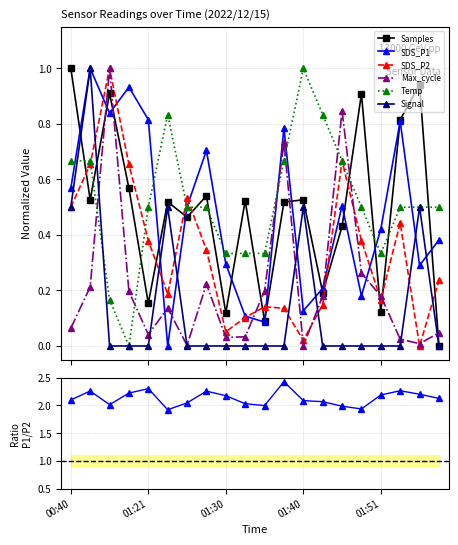

Reading right to left, list all the values displayed in this chart.

Samples: 01:58=0.0	01:56=0.9	01:53=0.8	01:51=0.1	01:48=0.9	01:46=0.4	01:43=0.2	01:40=0.5	01:38=0.5	01:35=0.1	01:33=0.5	01:30=0.1	01:28=0.5	01:25=0.5	01:23=0.5	01:21=0.2	00:51=0.6	00:48=0.9	00:43=0.5	00:40=1.0
SDS_P1: 01:58=0.4	01:56=0.3	01:53=0.8	01:51=0.4	01:48=0.2	01:46=0.5	01:43=0.2	01:40=0.1	01:38=0.8	01:35=0.1	01:33=0.1	01:30=0.3	01:28=0.7	01:25=0.5	01:23=0.0	01:21=0.8	00:51=0.9	00:48=0.8	00:43=1.0	00:40=0.6
SDS_P2: 01:58=0.2	01:56=0.0	01:53=0.4	01:51=0.2	01:48=0.4	01:46=0.7	01:43=0.1	01:40=0.0	01:38=0.1	01:35=0.1	01:33=0.1	01:30=0.1	01:28=0.3	01:25=0.5	01:23=0.2	01:21=0.4	00:51=0.7	00:48=1.0	00:43=0.7	00:40=0.5
Max_cycle: 01:58=0.0	01:56=0.0	01:53=0.0	01:51=0.2	01:48=0.3	01:46=0.8	01:43=0.2	01:40=0.0	01:38=0.7	01:35=0.2	01:33=0.0	01:30=0.0	01:28=0.2	01:25=0.0	01:23=0.1	01:21=0.0	00:51=0.2	00:48=1.0	00:43=0.2	00:40=0.1
Temp: 01:58=0.5	01:56=0.5	01:53=0.5	01:51=0.3	01:48=0.5	01:46=0.7	01:43=0.8	01:40=1.0	01:38=0.7	01:35=0.3	01:33=0.3	01:30=0.3	01:28=0.5	01:25=0.5	01:23=0.8	01:21=0.5	00:51=0.0	00:48=0.2	00:43=0.7	00:40=0.7
Signal: 01:58=0.0	01:56=0.5	01:53=0.0	01:51=0.0	01:48=0.0	01:46=0.0	01:43=0.0	01:40=0.5	01:38=0.0	01:35=0.0	01:33=0.0	01:30=0.0	01:28=0.0	01:25=0.0	01:23=0.5	01:21=0.0	00:51=0.0	00:48=0.0	00:43=1.0	00:40=0.5